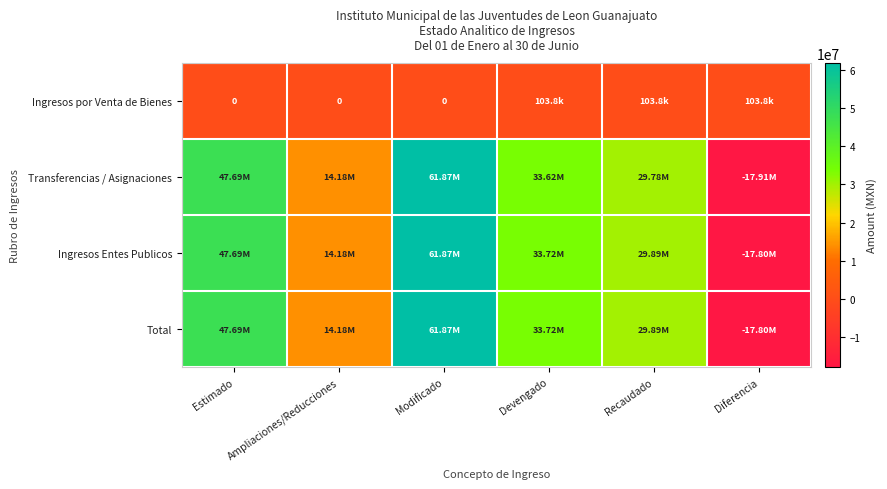

At which category does the chart reach its minimum across all series?

Diferencia